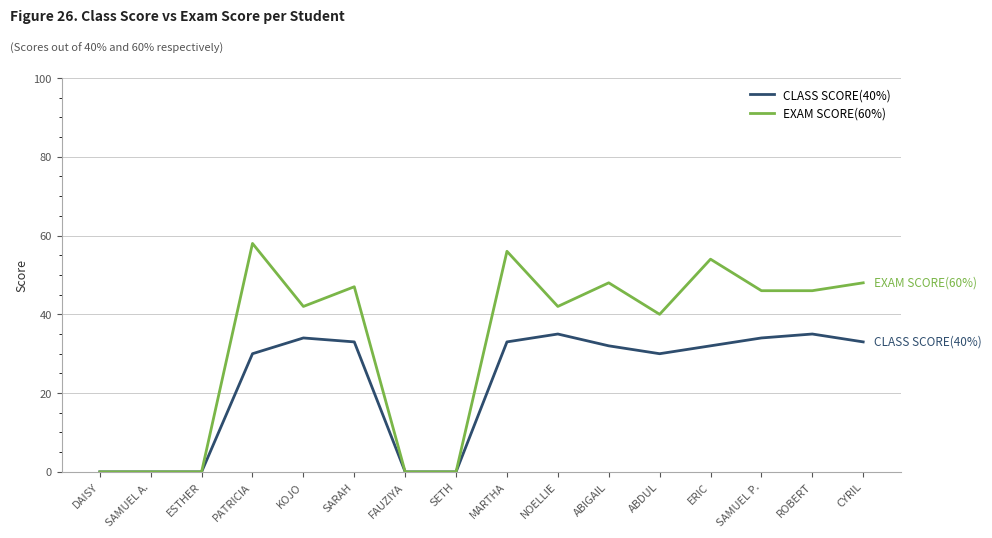

Does the chart display data point markers on the line(s)?

No